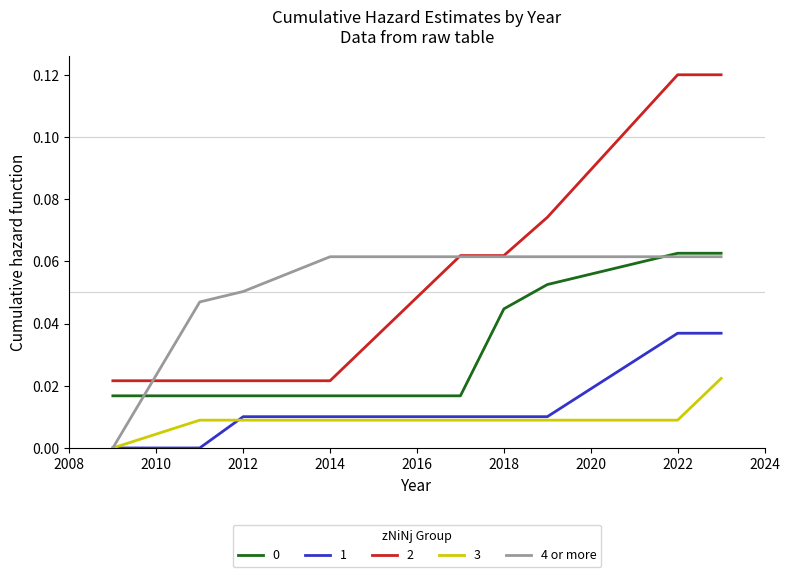

True or false: 0 and 1 cross at least once.

False